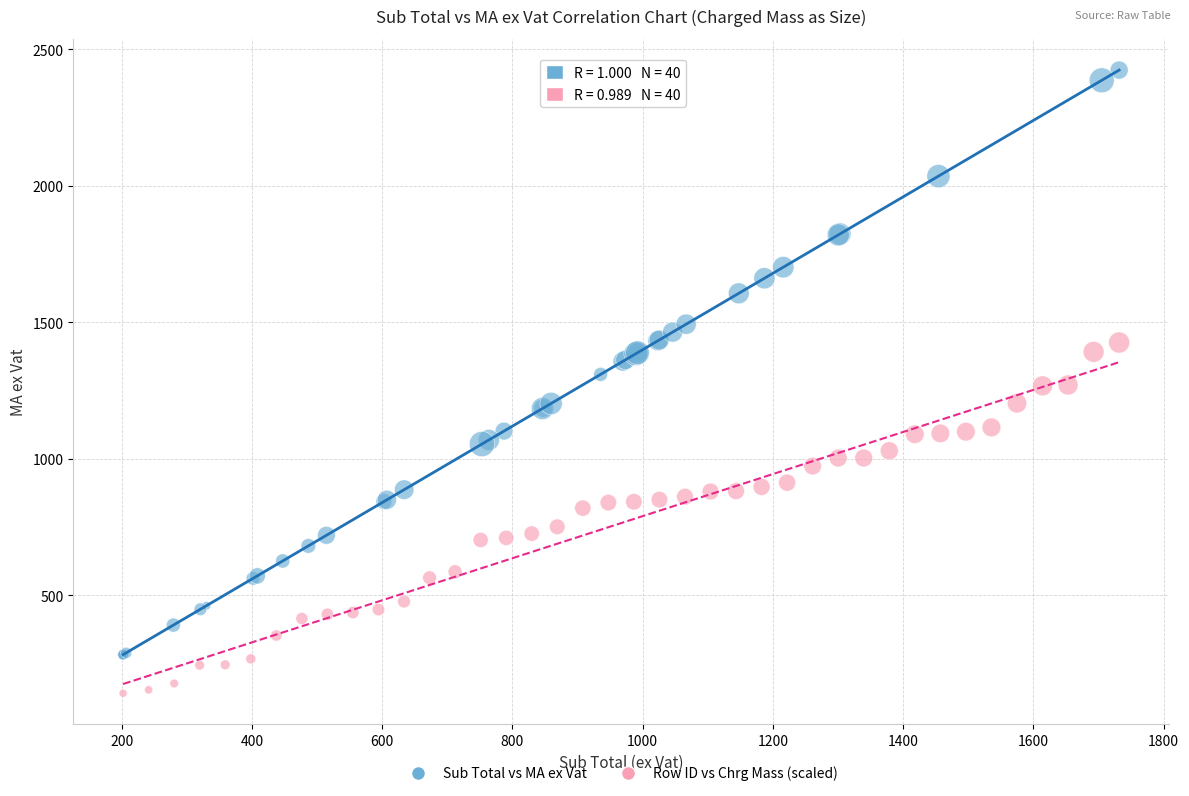

Which series contains the highest Y value?

Sub Total vs MA ex Vat